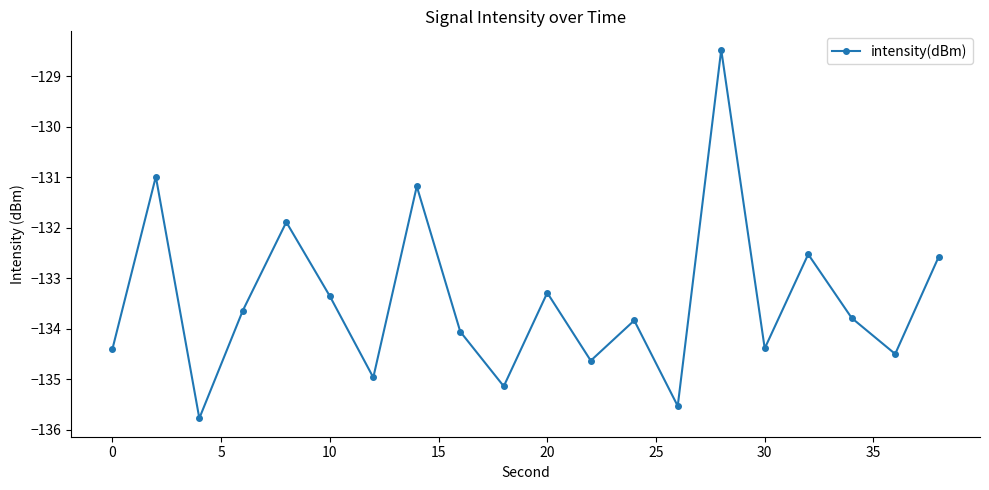

Is this an area chart (filled region under the line)?

No